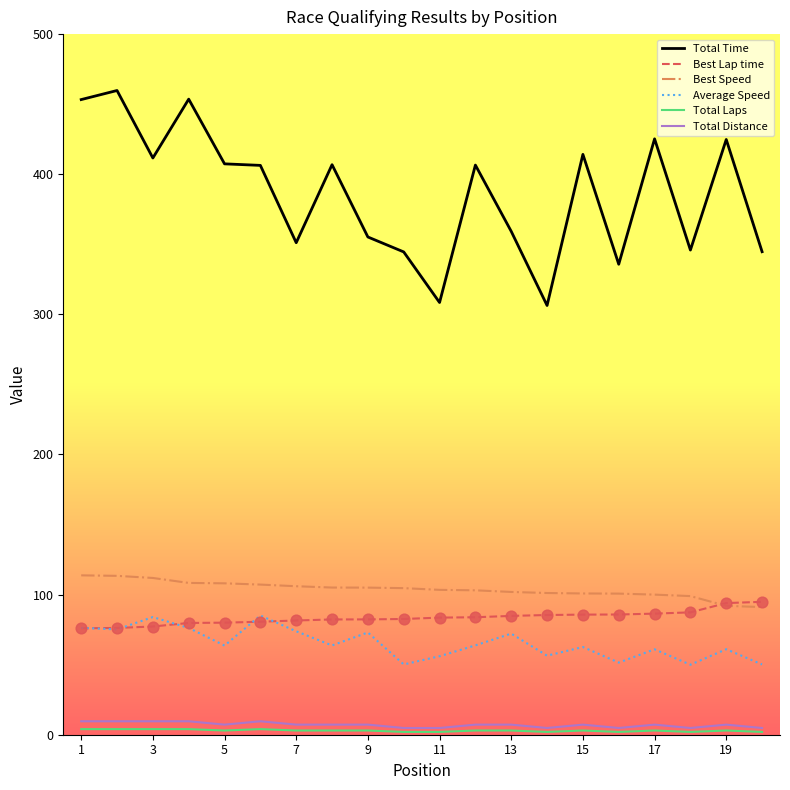

True or false: Total Time and Best Lap time cross at least once.

False